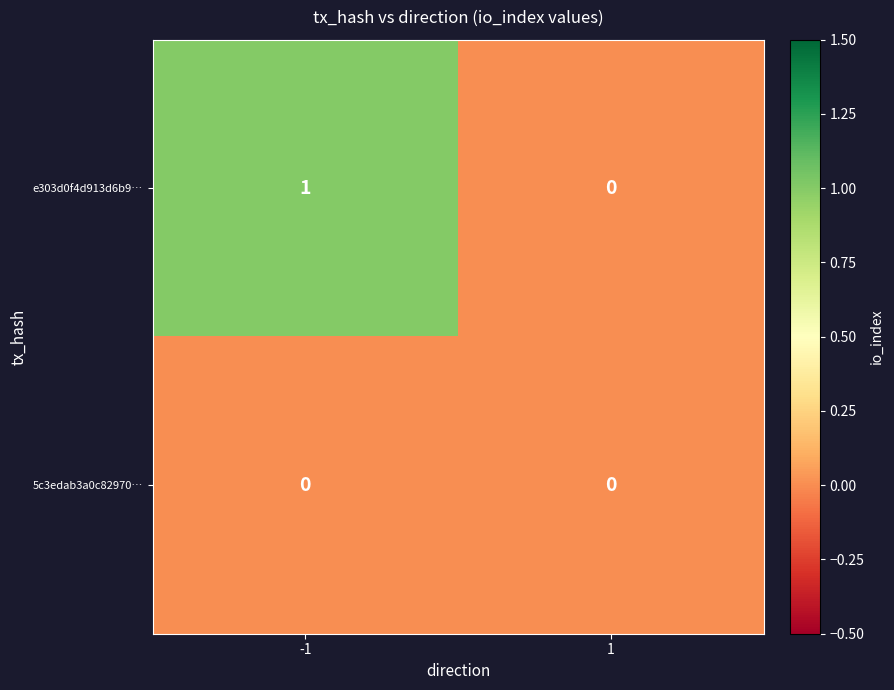

Which series has the largest range (max minus min)?

e303d0f4d913d6b9…